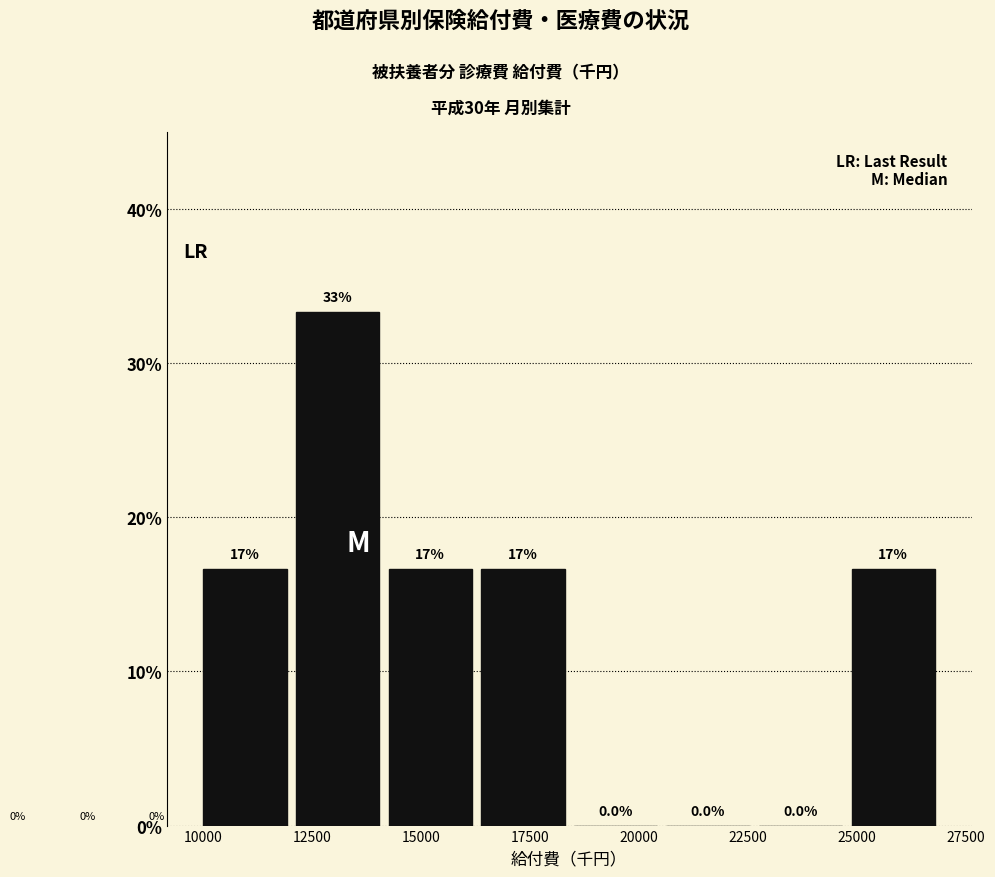

Which range on the x-axis has the tallest bar?

12000 to 14500